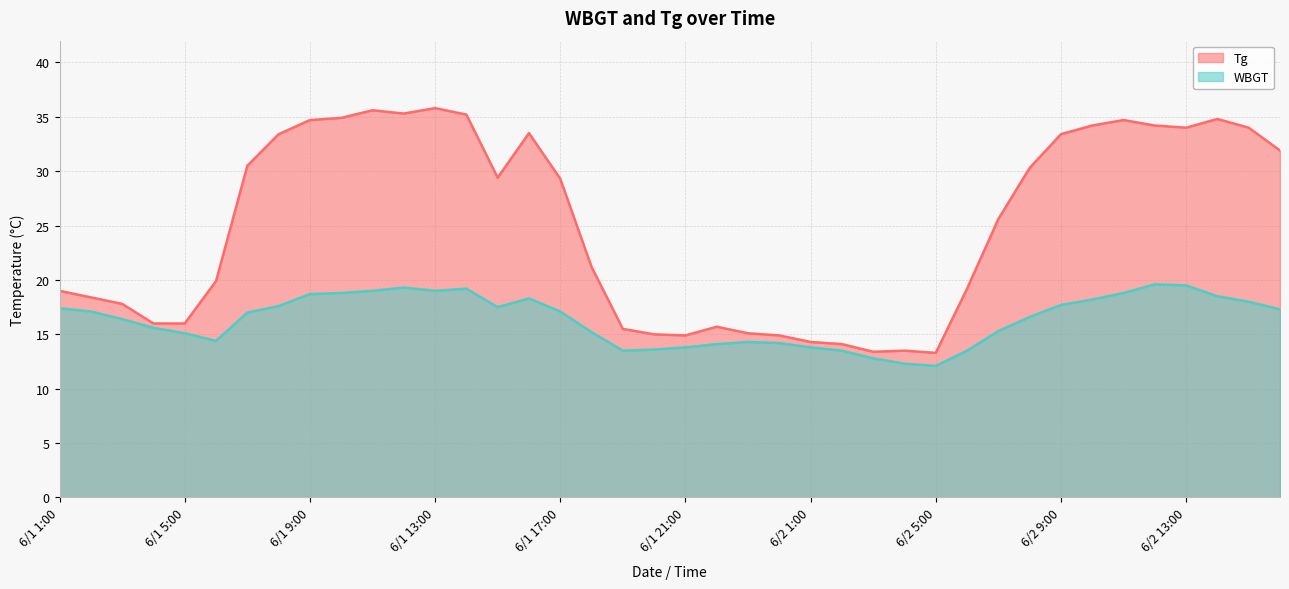

What is the sum of the Tg values at 6/1 14:00 and 6/1 8:00?

68.6